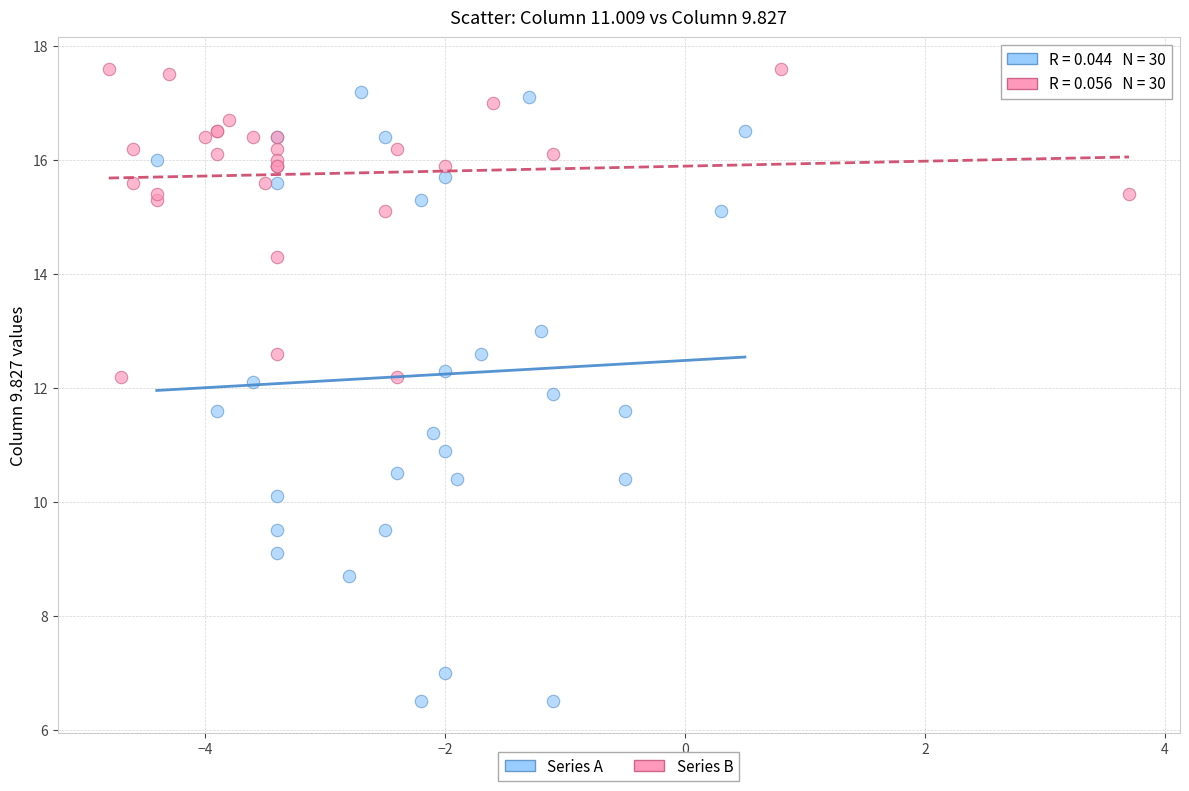

Which series reaches the minimum Y coordinate?

Series A